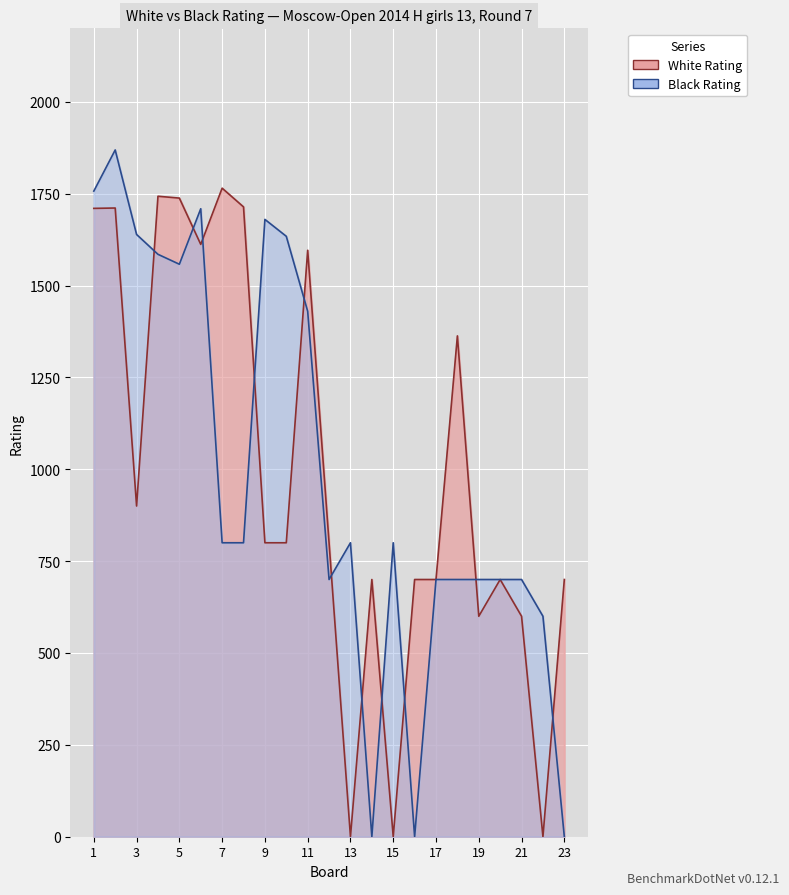

At 13, list the series in order from largest to smallest.

Black Rating, White Rating